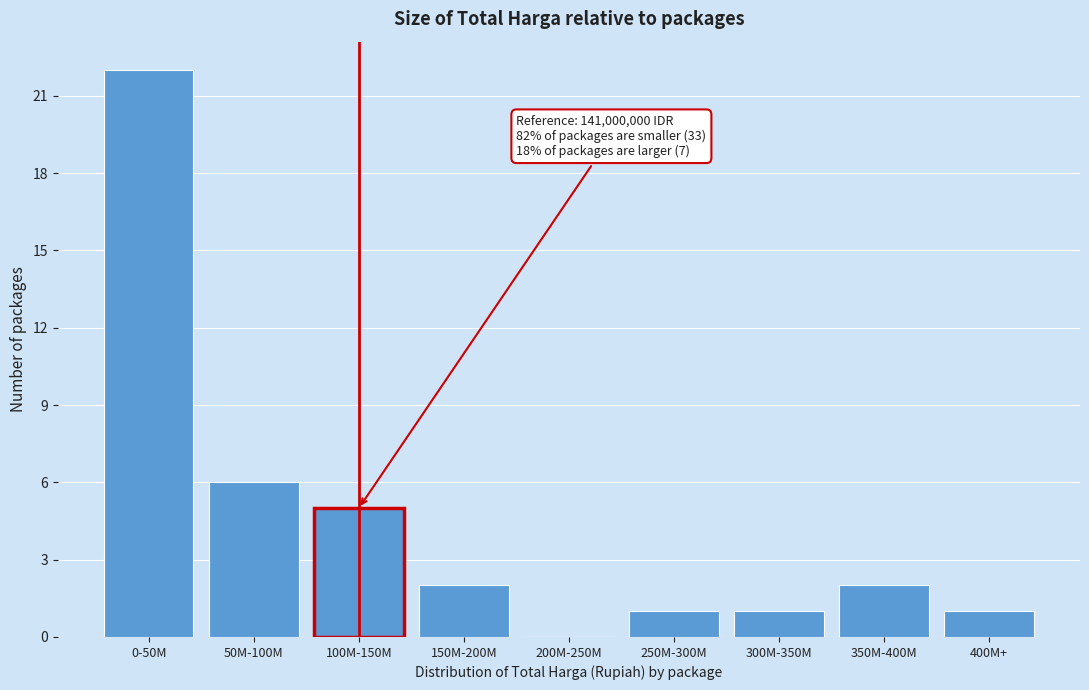

Reading left to right, extract all data points from this chart.

0-50M=22	50M-100M=6	100M-150M=5	150M-200M=2	200M-250M=0	250M-300M=1	300M-350M=1	350M-400M=2	400M+=1